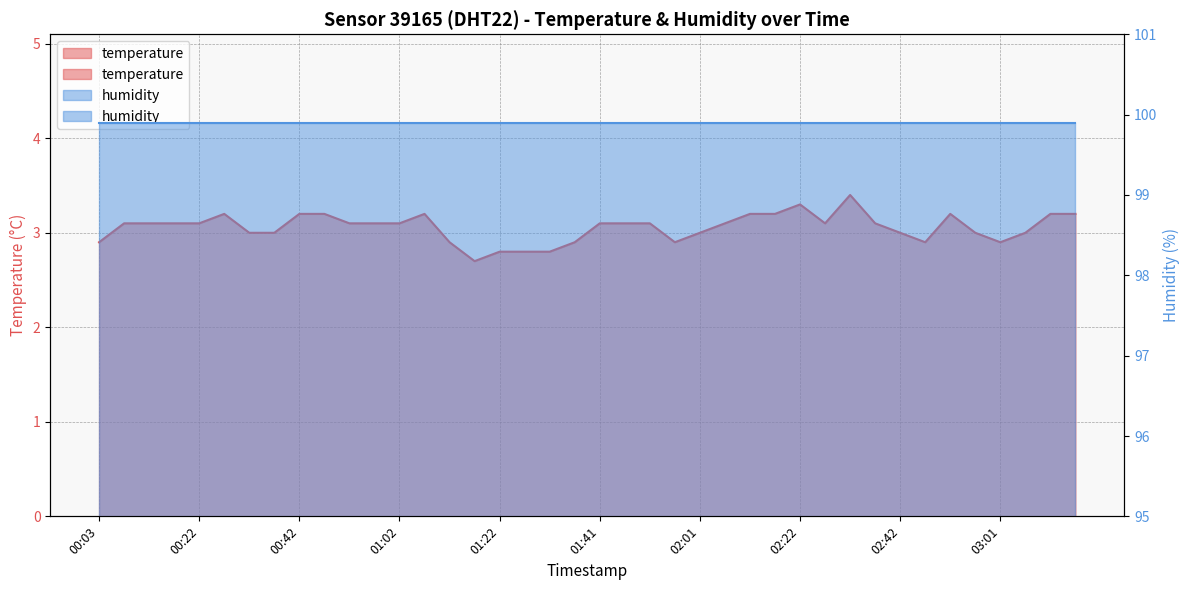

Is it true that the value at 03:11 is 3.2?

True